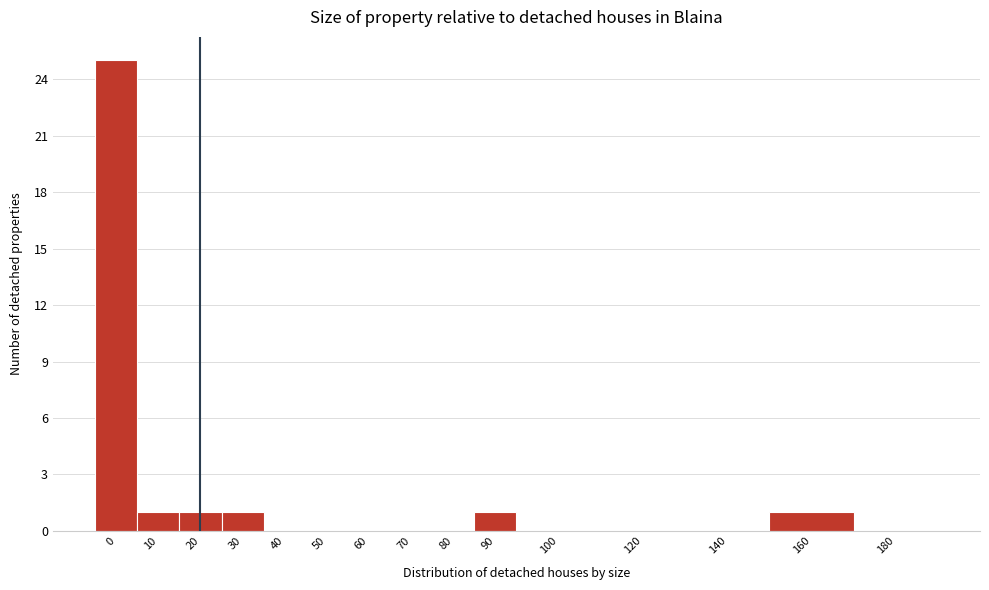

Reading left to right, list all the values displayed in this chart.

0=25	10=1	20=1	30=1	40=0	50=0	60=0	70=0	80=0	90=1	100=0	120=0	140=0	160=1	180=0